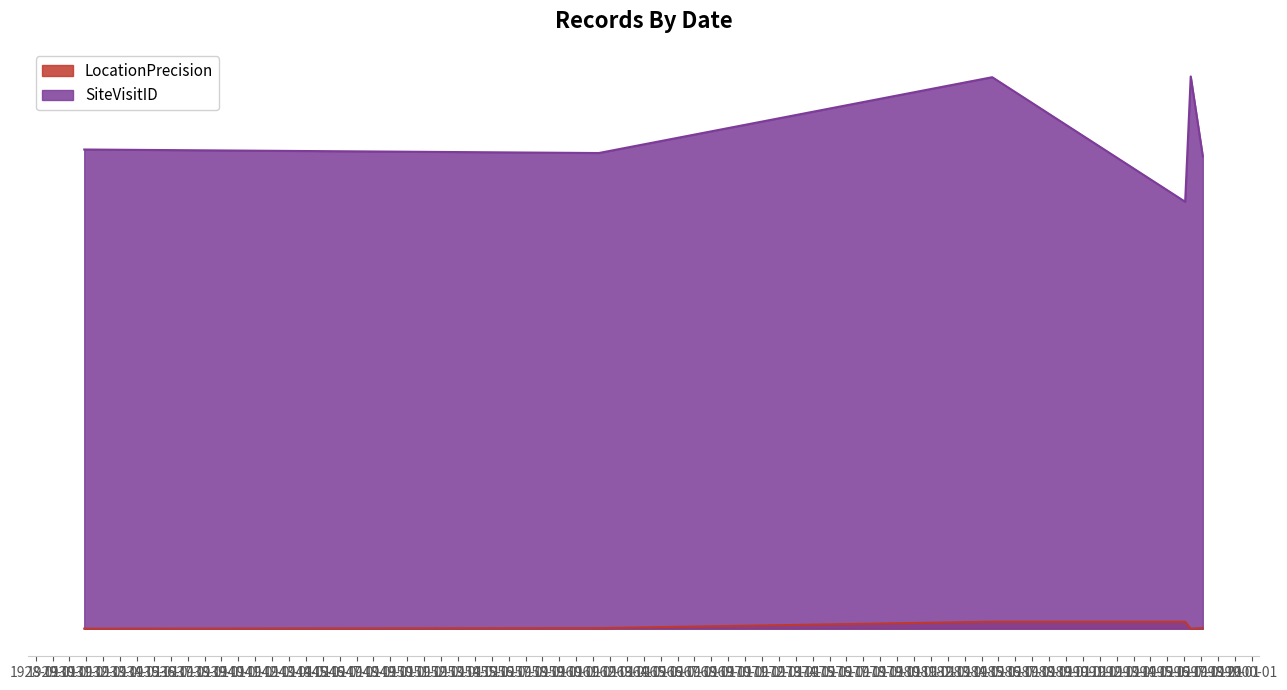

True or false: LocationPrecision has more than 2 points higher than both neighbors.

False